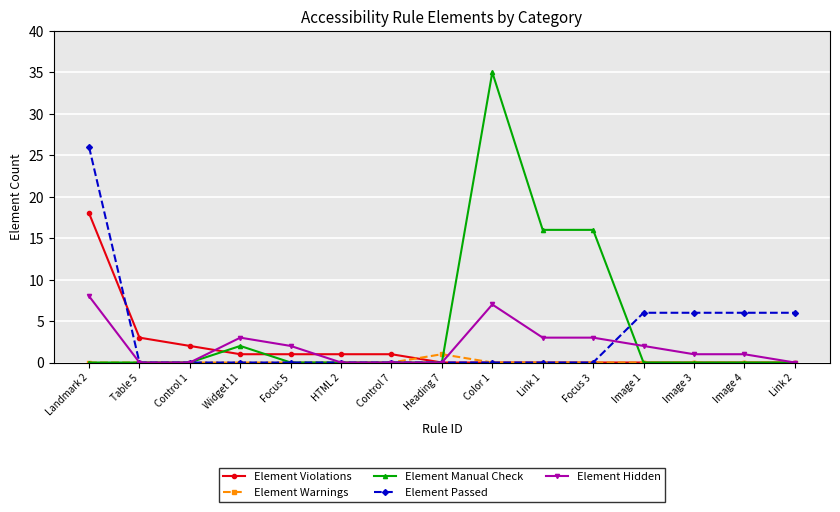

At which category is the sum across all series the highest?

Landmark 2